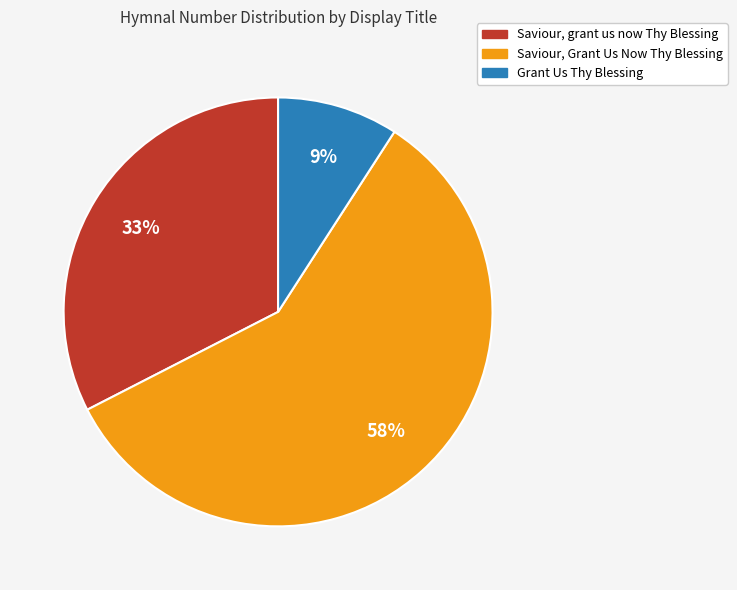

To the nearest percent, what is the combined percentage of Saviour, grant us now Thy Blessing and Grant Us Thy Blessing?

42%